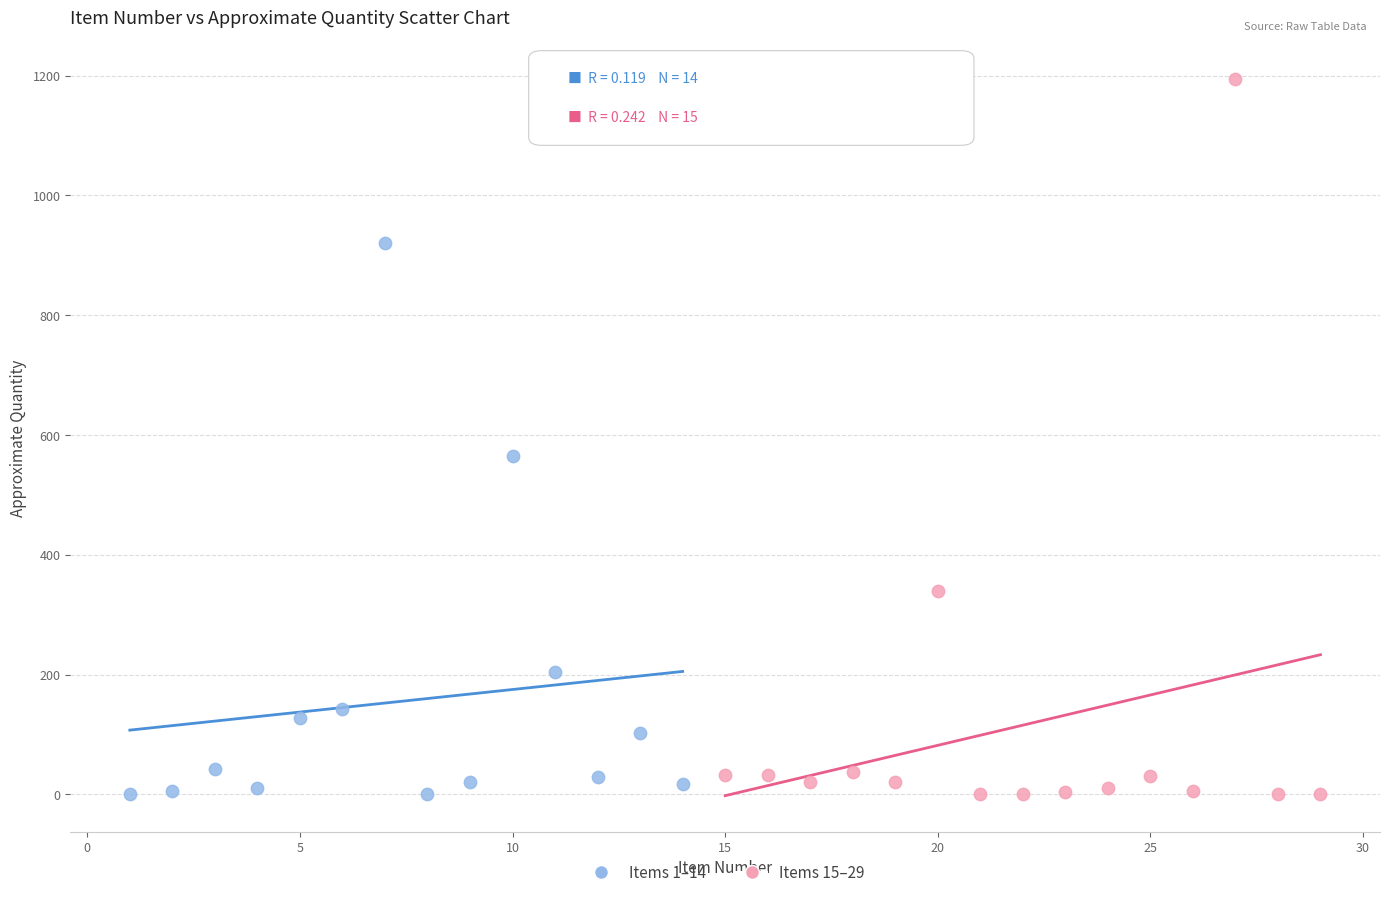

Which series reaches the maximum Y coordinate?

Items 15–29